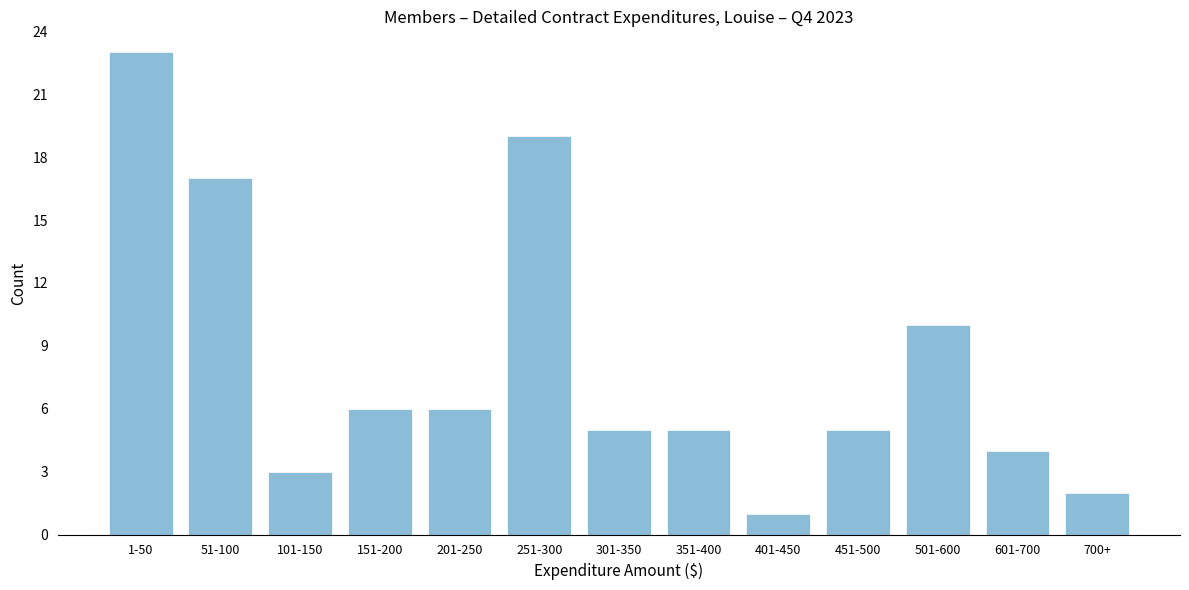

Reading left to right, transcribe all the data shown in this chart.

1-50=23	51-100=17	101-150=3	151-200=6	201-250=6	251-300=19	301-350=5	351-400=5	401-450=1	451-500=5	501-600=10	601-700=4	700+=2